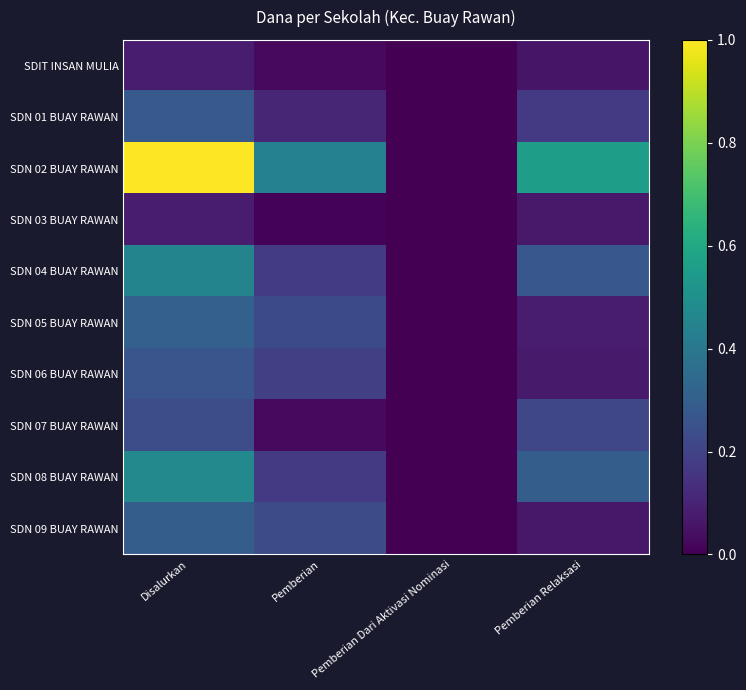

Reading left to right, extract all data points from this chart.

SDIT INSAN MULIA: Disalurkan=0.1	Pemberian=0.0	Pemberian Dari Aktivasi Nominasi=0.0	Pemberian Relaksasi=0.1
SDN 01 BUAY RAWAN: Disalurkan=0.3	Pemberian=0.1	Pemberian Dari Aktivasi Nominasi=0.0	Pemberian Relaksasi=0.2
SDN 02 BUAY RAWAN: Disalurkan=1.0	Pemberian=0.4	Pemberian Dari Aktivasi Nominasi=0.0	Pemberian Relaksasi=0.6
SDN 03 BUAY RAWAN: Disalurkan=0.1	Pemberian=0.0	Pemberian Dari Aktivasi Nominasi=0.0	Pemberian Relaksasi=0.1
SDN 04 BUAY RAWAN: Disalurkan=0.5	Pemberian=0.2	Pemberian Dari Aktivasi Nominasi=0.0	Pemberian Relaksasi=0.3
SDN 05 BUAY RAWAN: Disalurkan=0.3	Pemberian=0.2	Pemberian Dari Aktivasi Nominasi=0.0	Pemberian Relaksasi=0.1
SDN 06 BUAY RAWAN: Disalurkan=0.3	Pemberian=0.2	Pemberian Dari Aktivasi Nominasi=0.0	Pemberian Relaksasi=0.1
SDN 07 BUAY RAWAN: Disalurkan=0.2	Pemberian=0.0	Pemberian Dari Aktivasi Nominasi=0.0	Pemberian Relaksasi=0.2
SDN 08 BUAY RAWAN: Disalurkan=0.5	Pemberian=0.2	Pemberian Dari Aktivasi Nominasi=0.0	Pemberian Relaksasi=0.3
SDN 09 BUAY RAWAN: Disalurkan=0.3	Pemberian=0.2	Pemberian Dari Aktivasi Nominasi=0.0	Pemberian Relaksasi=0.1